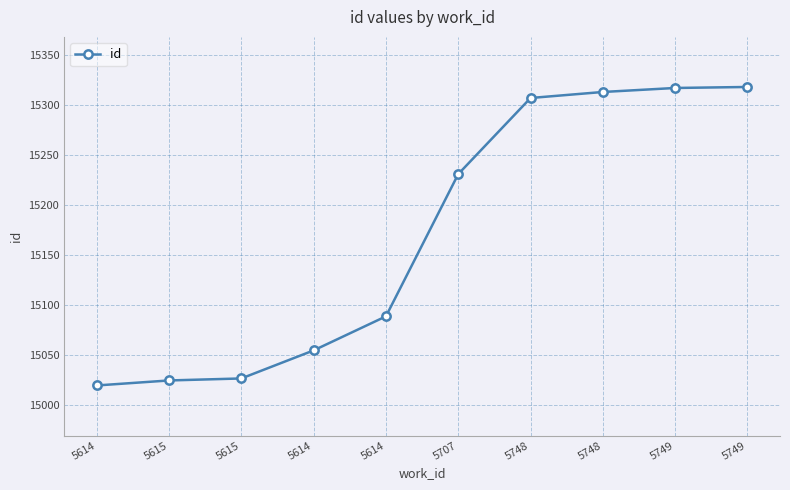

What is the change in value from 5614 to 5748?

+218